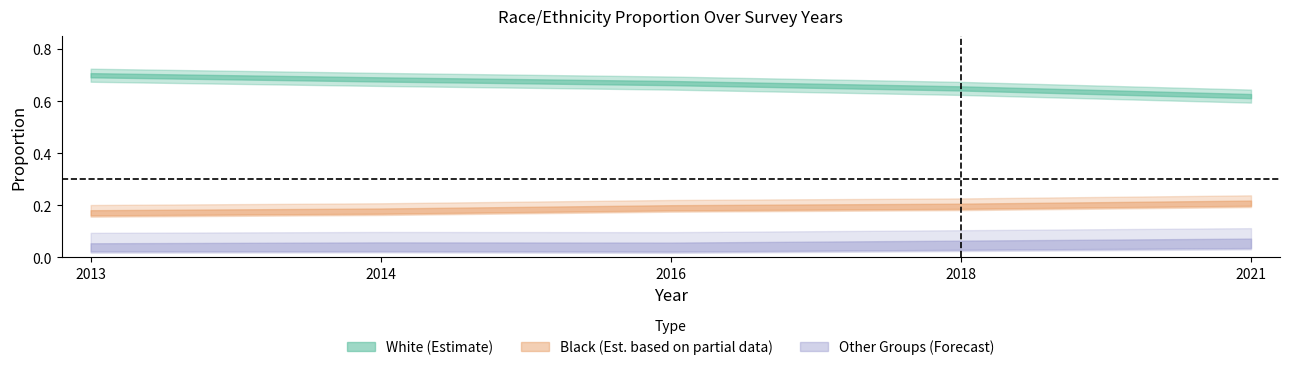

Between 2013 and 2016, which series saw the biggest shift?

White